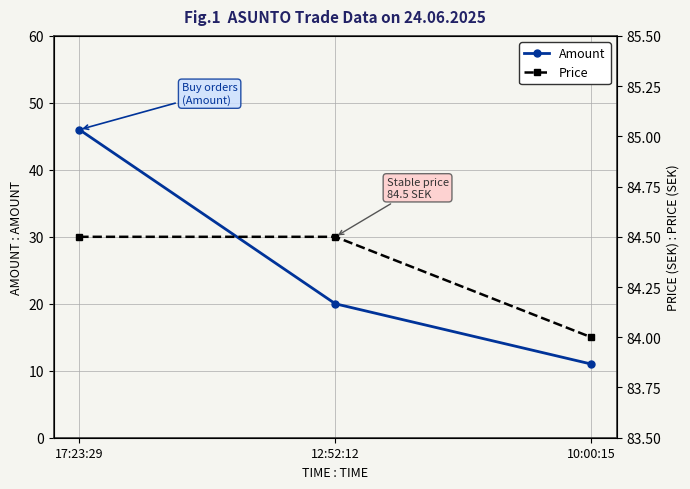

Reading left to right, transcribe all the data shown in this chart.

Amount: 46.0	20.0	11.0
Price: 84.5	84.5	84.0